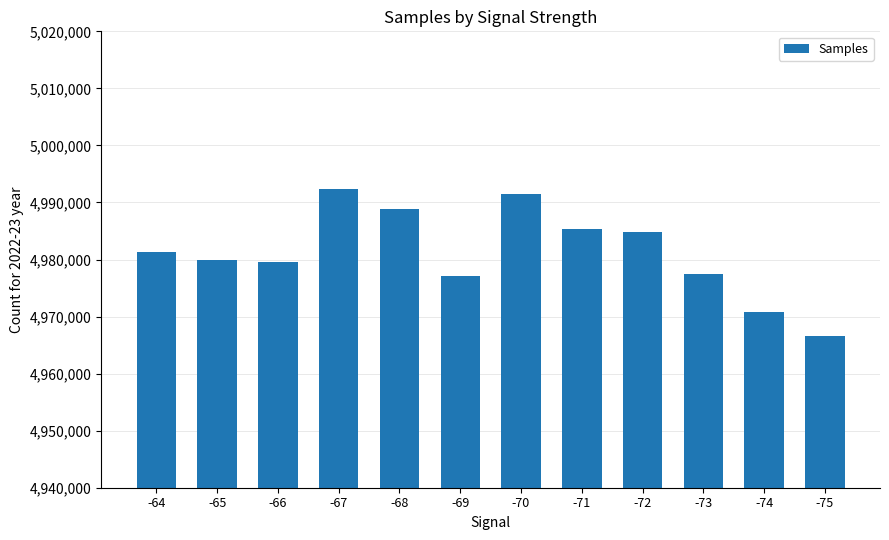

Which category has the highest value across all series?

-67